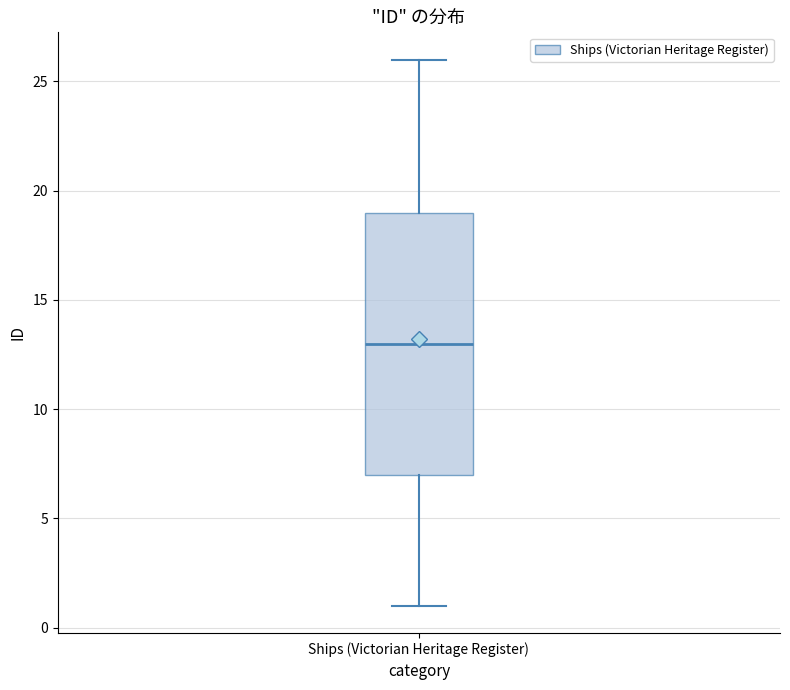

Read this box plot against the y-axis: the position of the median line, the range covered by the box, and the ends of both whiskers. The values are not printed on the chart, so give them approximately, as read against the axis.

median 13, box 7 to 19, whiskers 1 to 26